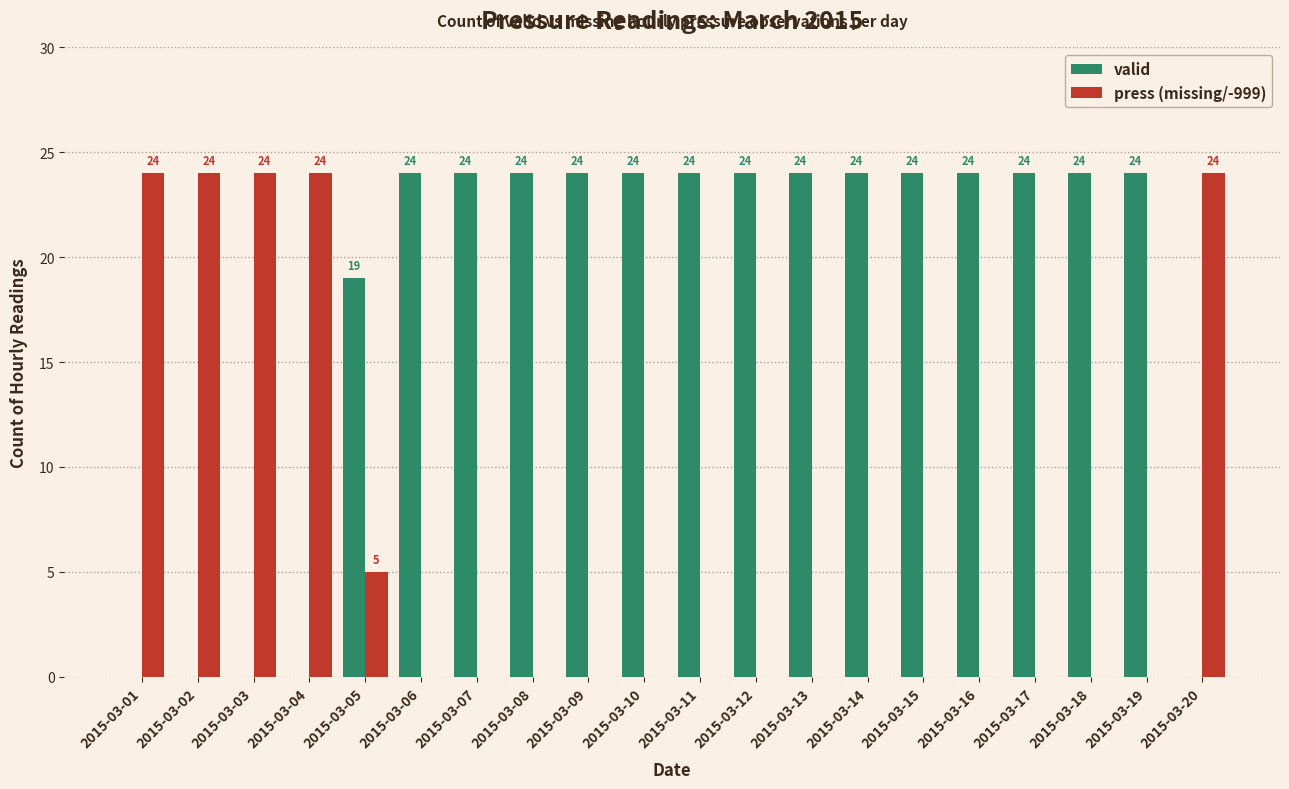

Are the bars horizontal?

No